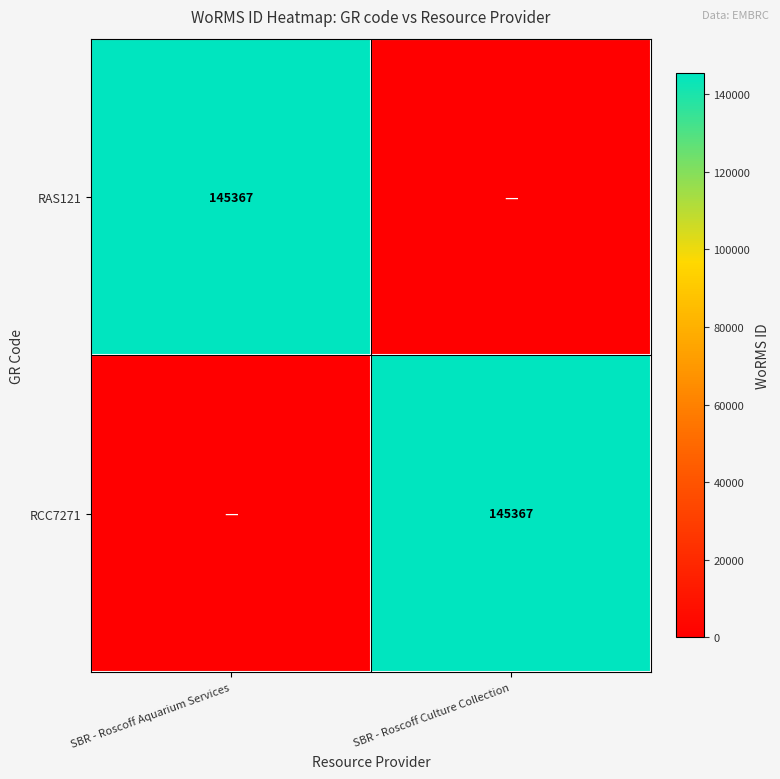

True or false: RCC7271 has a value of 191440 at SBR - Roscoff Culture Collection.

False